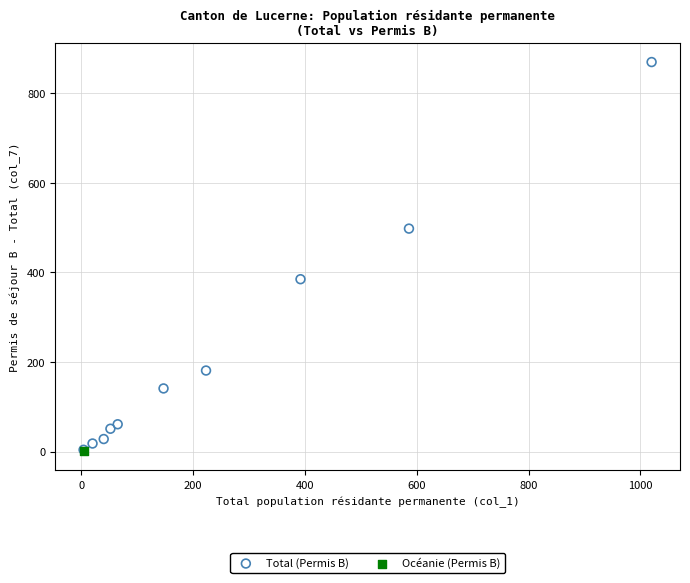

What are all the series names shown in the legend?

Total (Permis B), Océanie (Permis B)